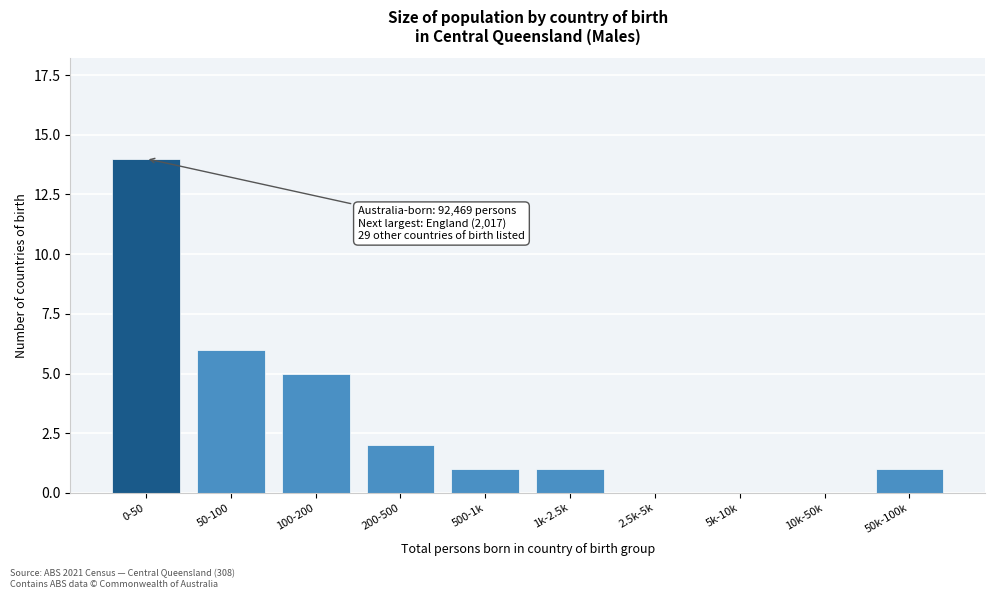

Reading right to left, transcribe all the data shown in this chart.

50k-100k=1	10k-50k=0	5k-10k=0	2.5k-5k=0	1k-2.5k=1	500-1k=1	200-500=2	100-200=5	50-100=6	0-50=14